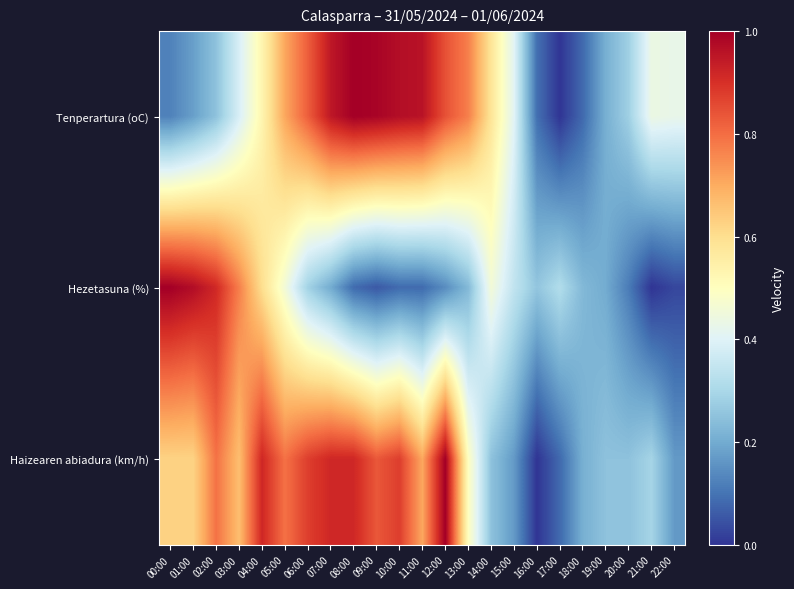

What is the total value across all series at 18:00?

0.5